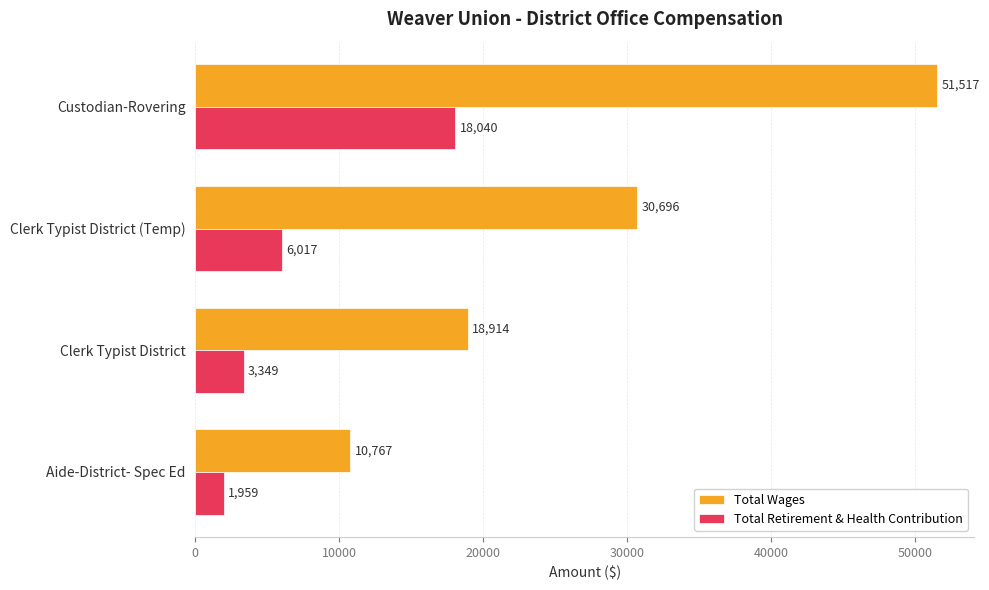

The value of Total Wages at Custodian-Rovering is 19950. True or false?

False